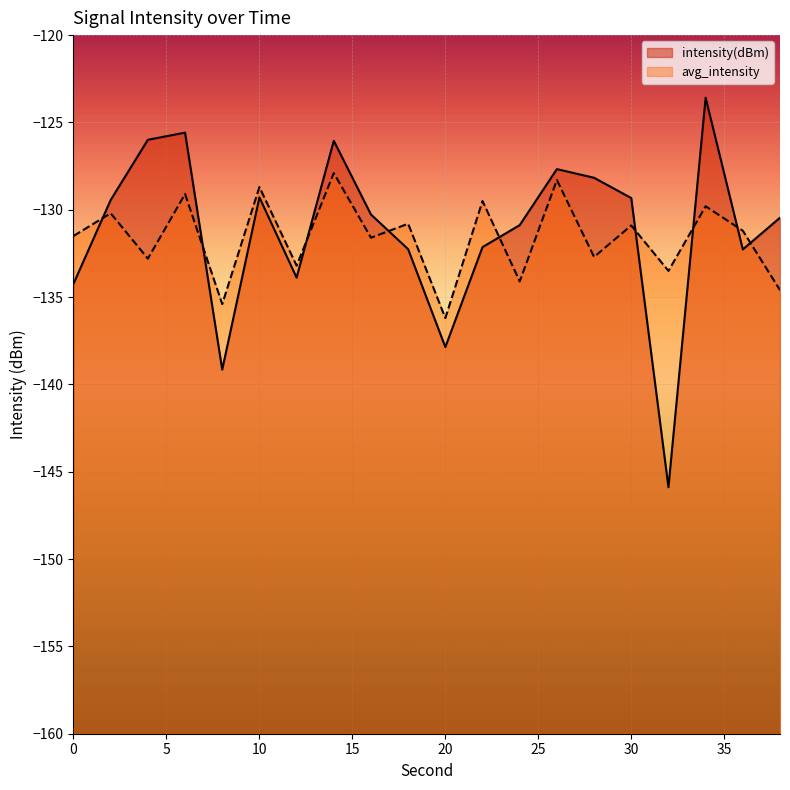

List the labels in order of avg_intensity value, largest first.

14, 26, 10, 6, 22, 34, 2, 18, 30, 36, 0, 16, 28, 4, 12, 32, 24, 38, 8, 20